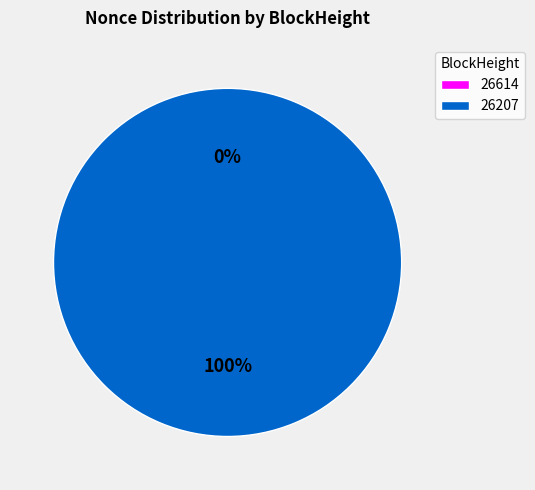

What is the change in value from 26614 to 26207?

+167